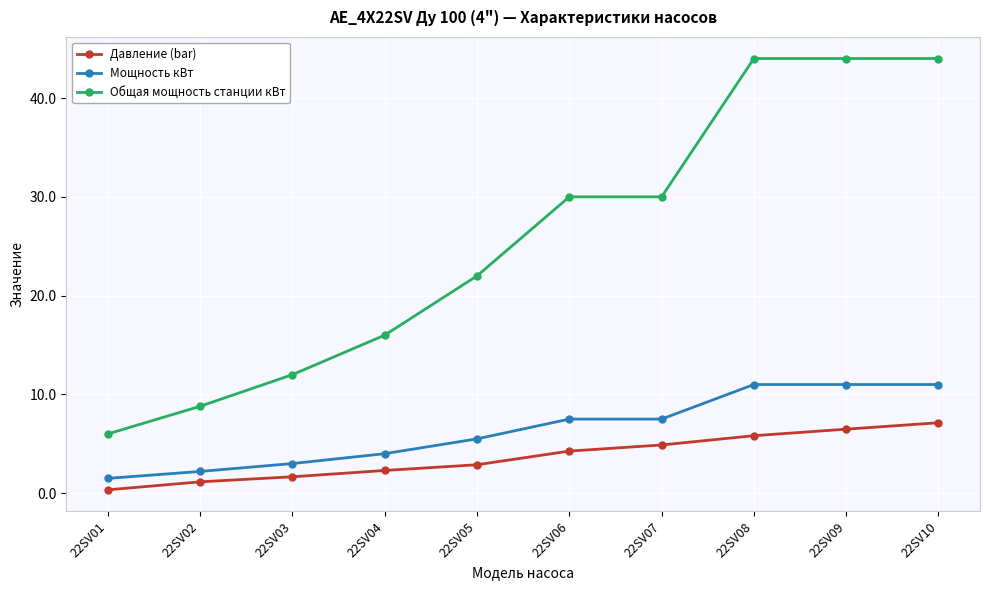

Is the value of Мощность кВт at 22SV10 greater than the value of Общая мощность станции кВт at 22SV09?

No